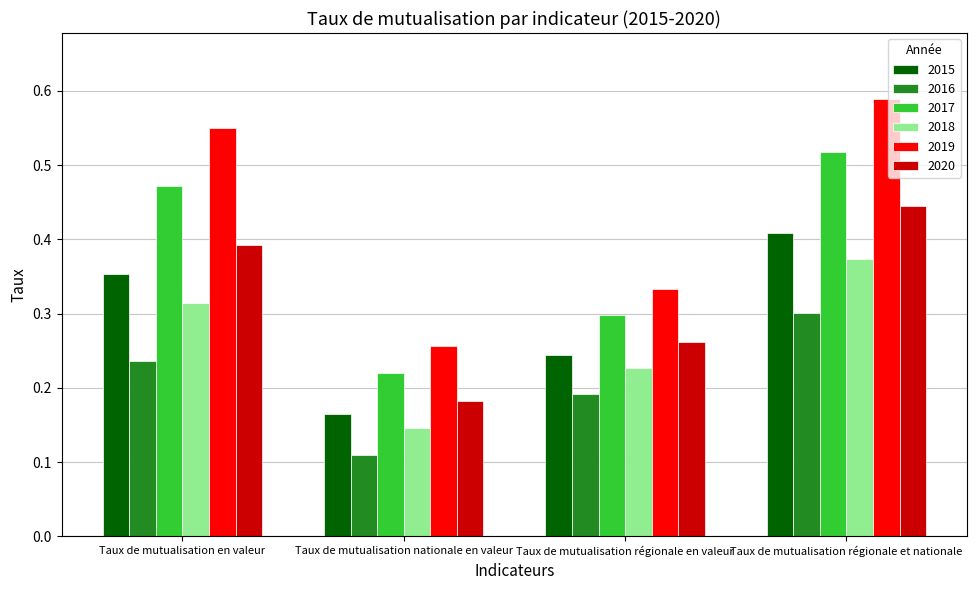

Which series has the largest total across all categories?

2019